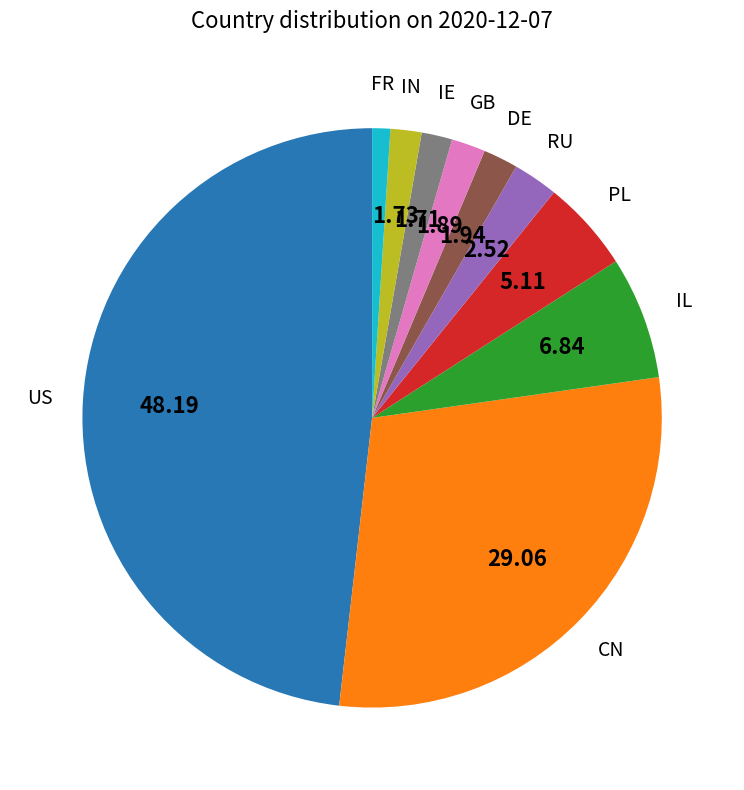

What is the ratio of the value at FR to the value at DE?

0.5